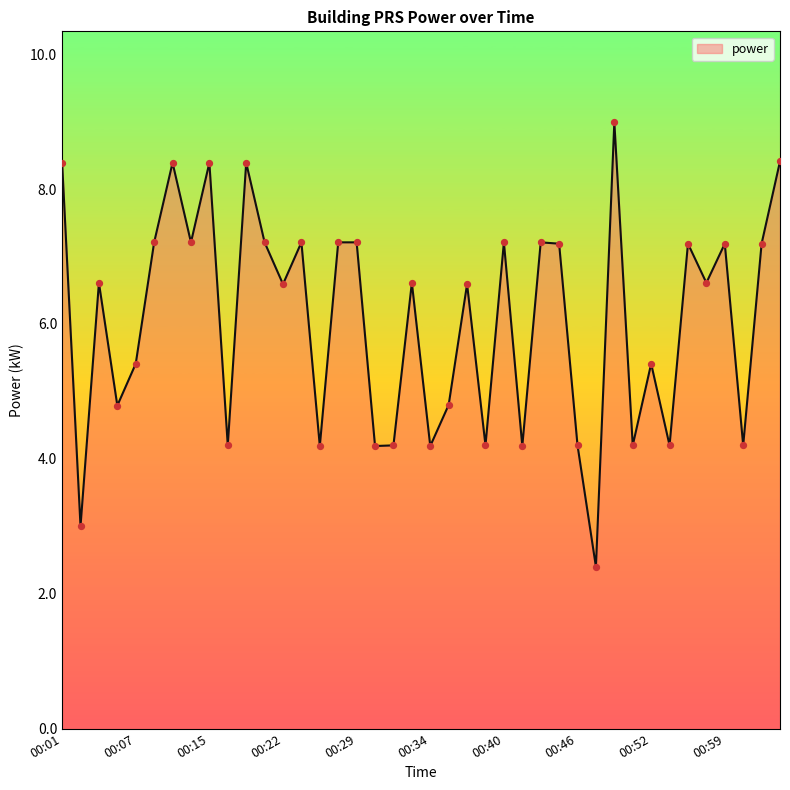

What is the maximum value shown in the chart?

9.0